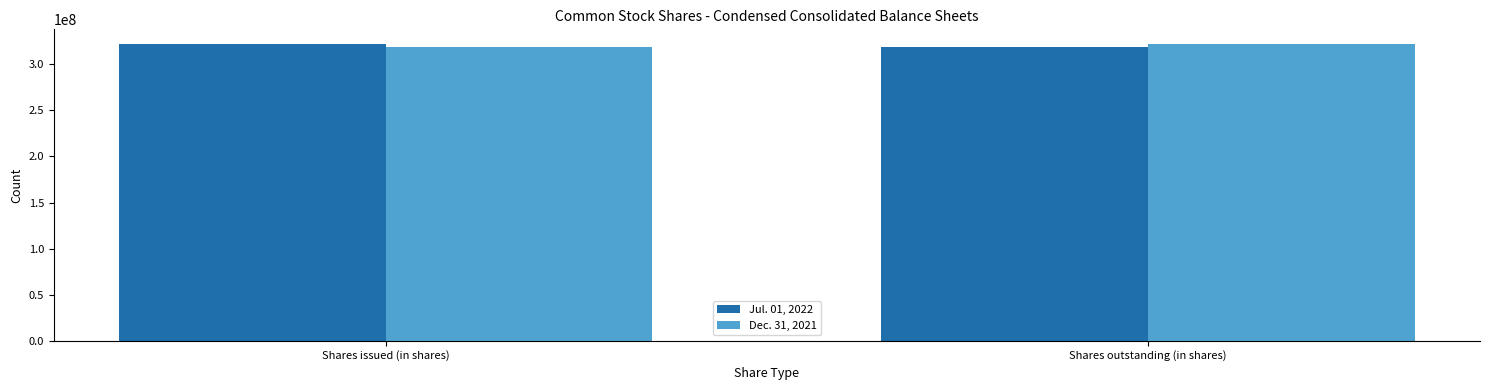

How many bars are there in total?

4